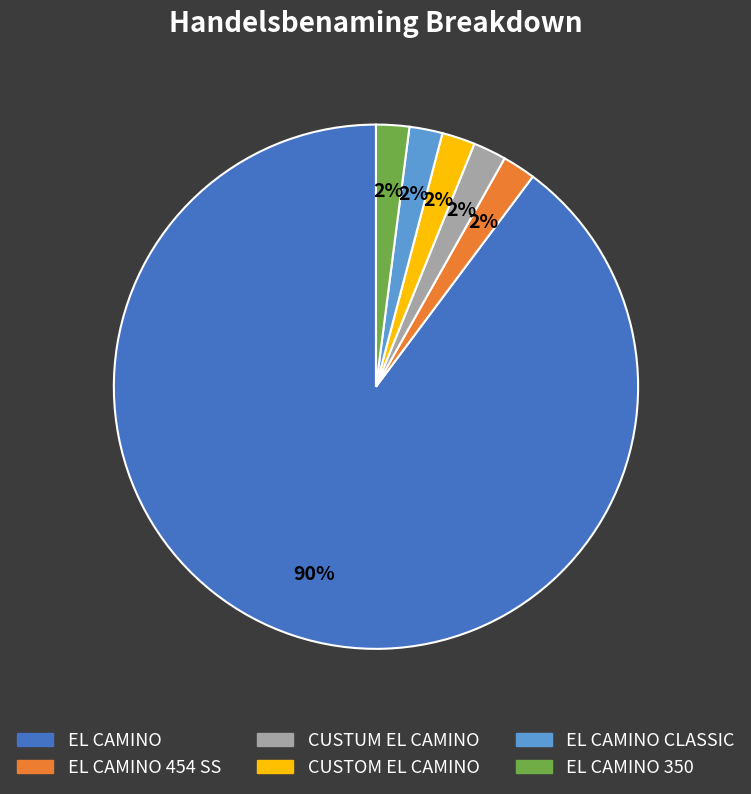

To the nearest percent, what is the difference between the largest and smallest slice percentages?

88%